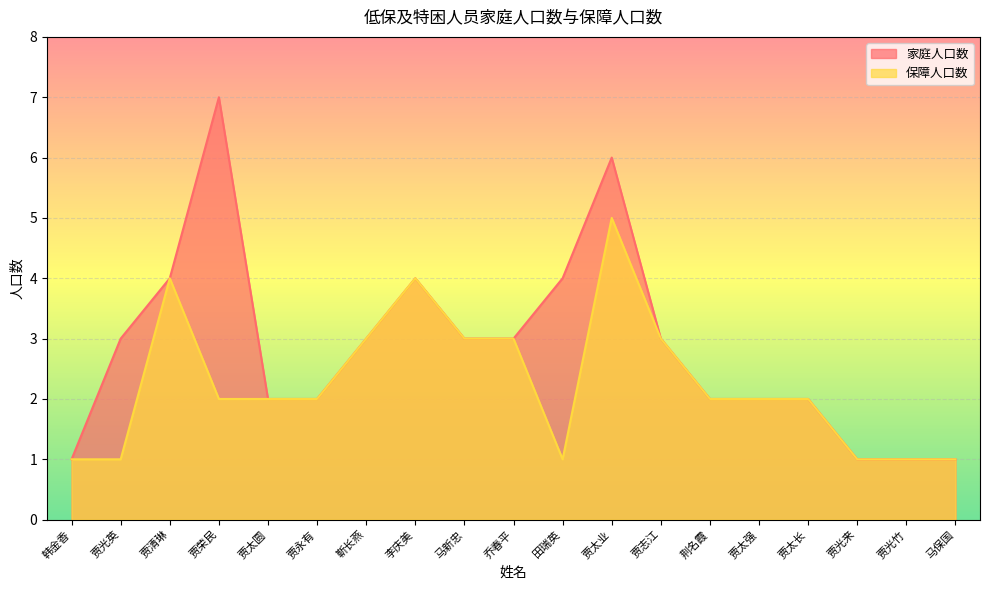

What is the minimum value for 家庭人口数?

1